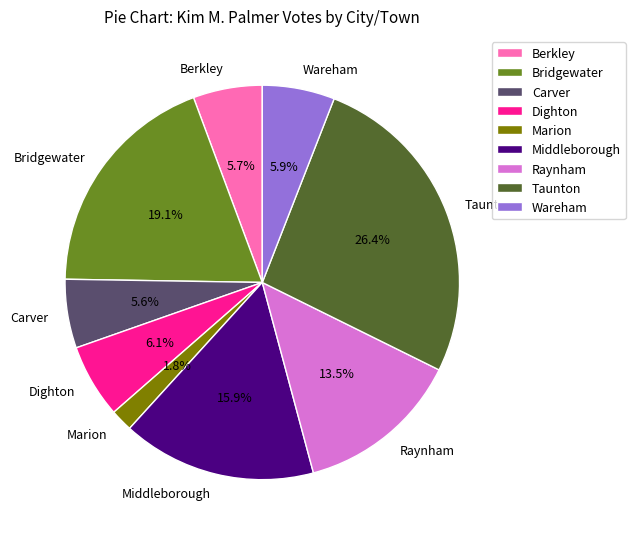

Does Wareham account for over 50% of the chart?

No